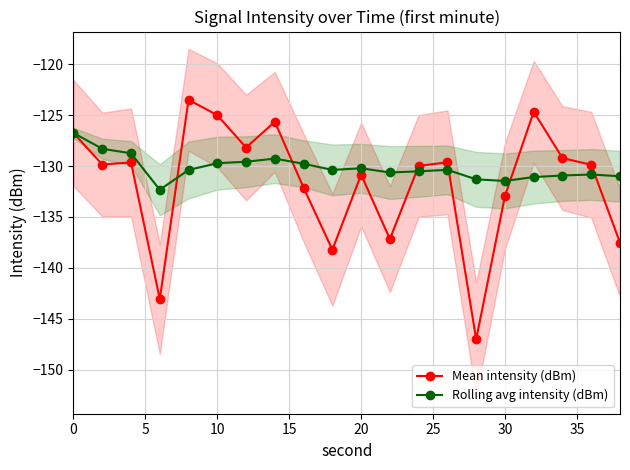

Read the Mean intensity (dBm) value at 10.

-125.0